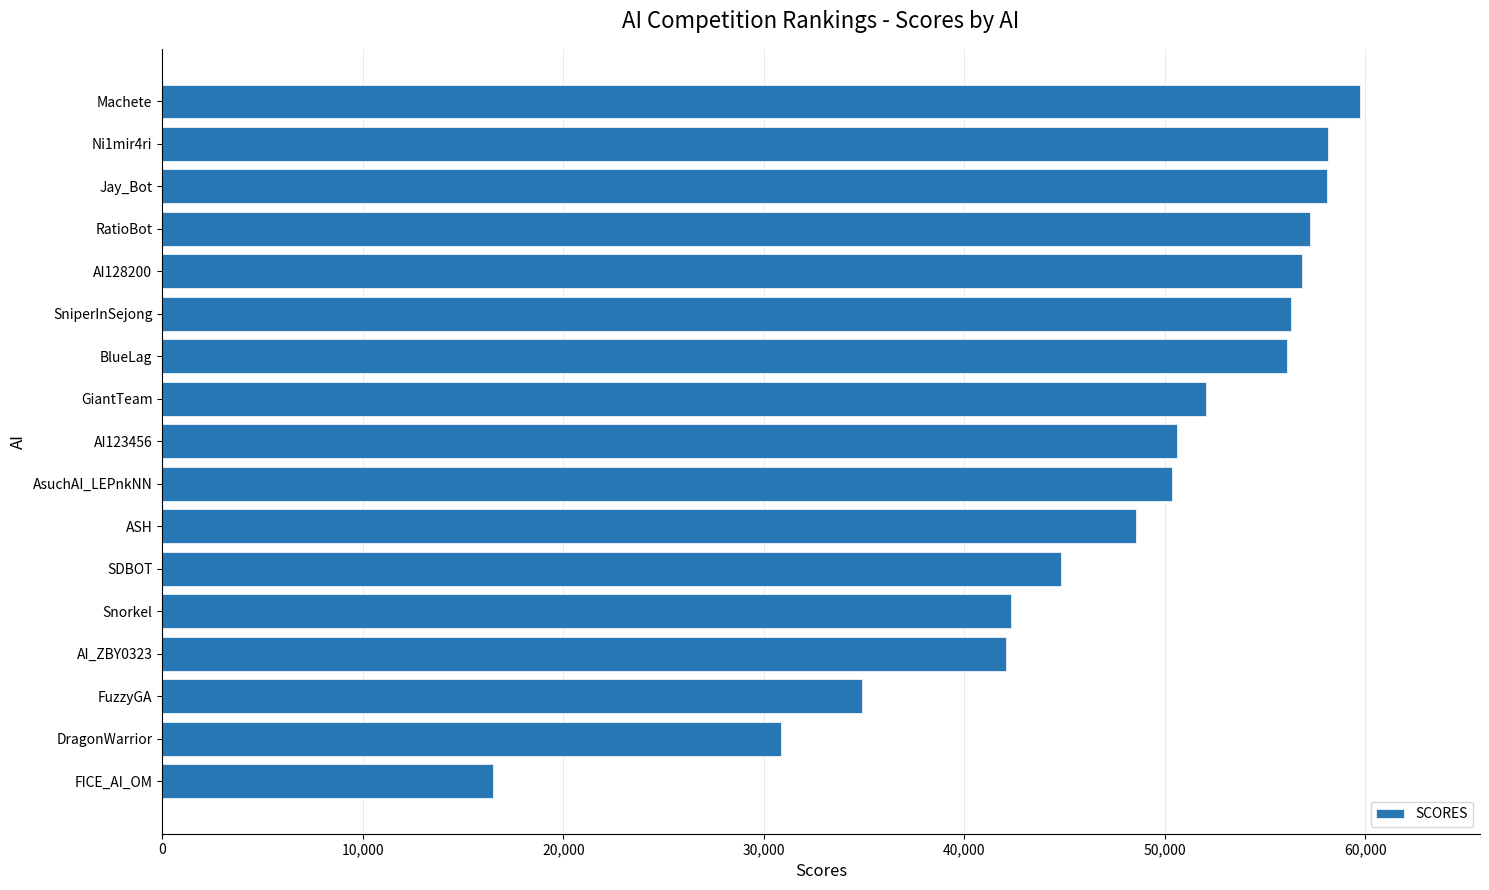

Which category has the highest value across all series?

Machete